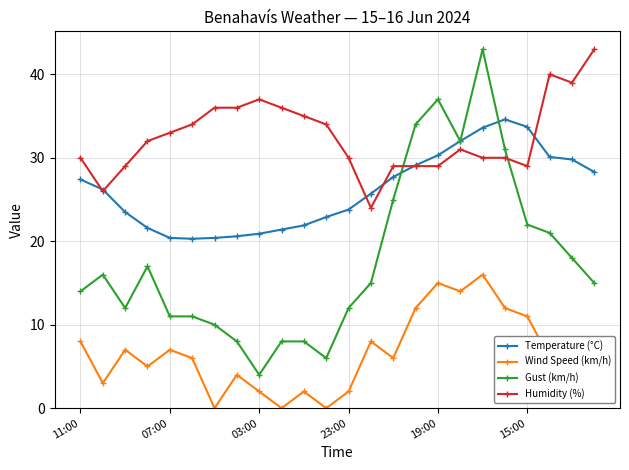

What is the difference between the maximum and second lowest values in the Wind Speed (km/h) series?

16.0